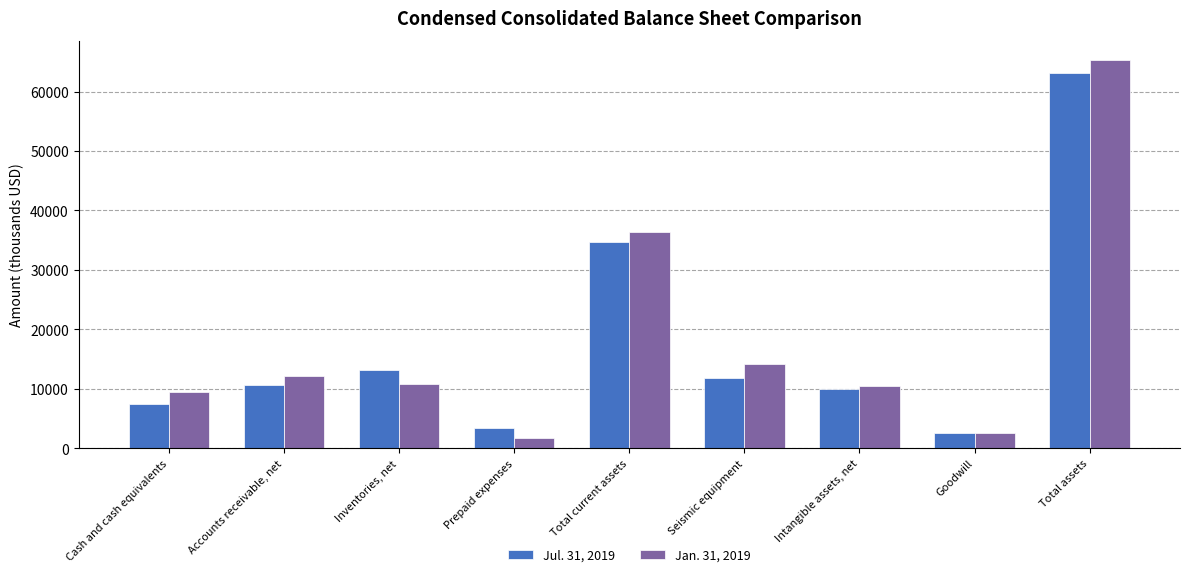

What is the sum of all Jan. 31, 2019 values?

162804